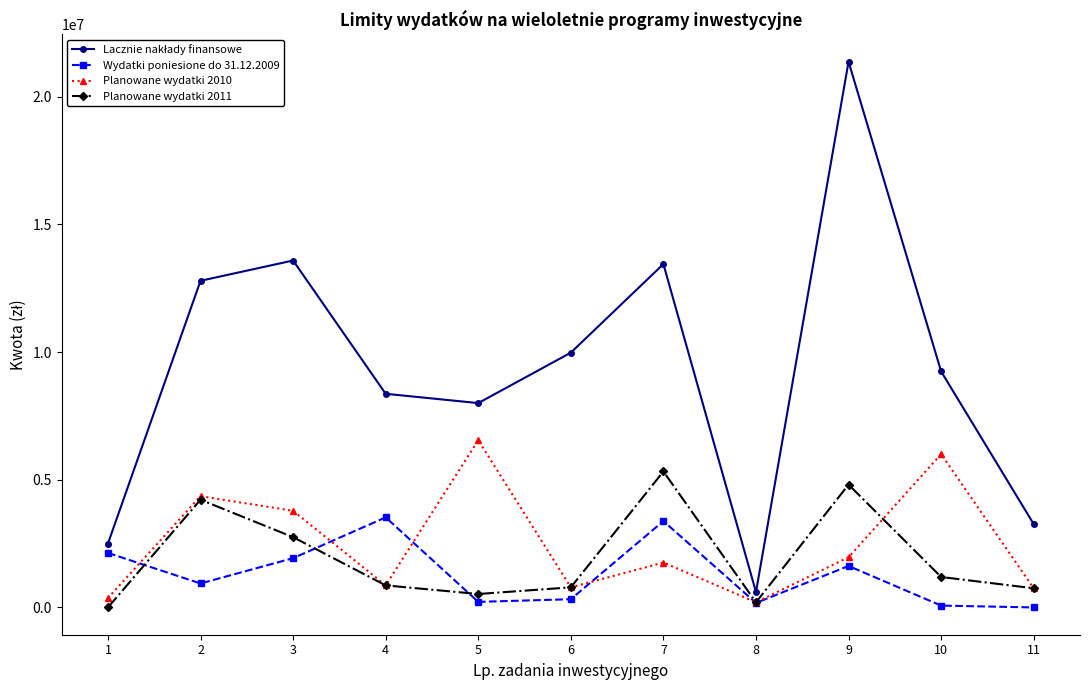

What is the sum of the Planowane wydatki 2010 values at 2 and 1?

4722396